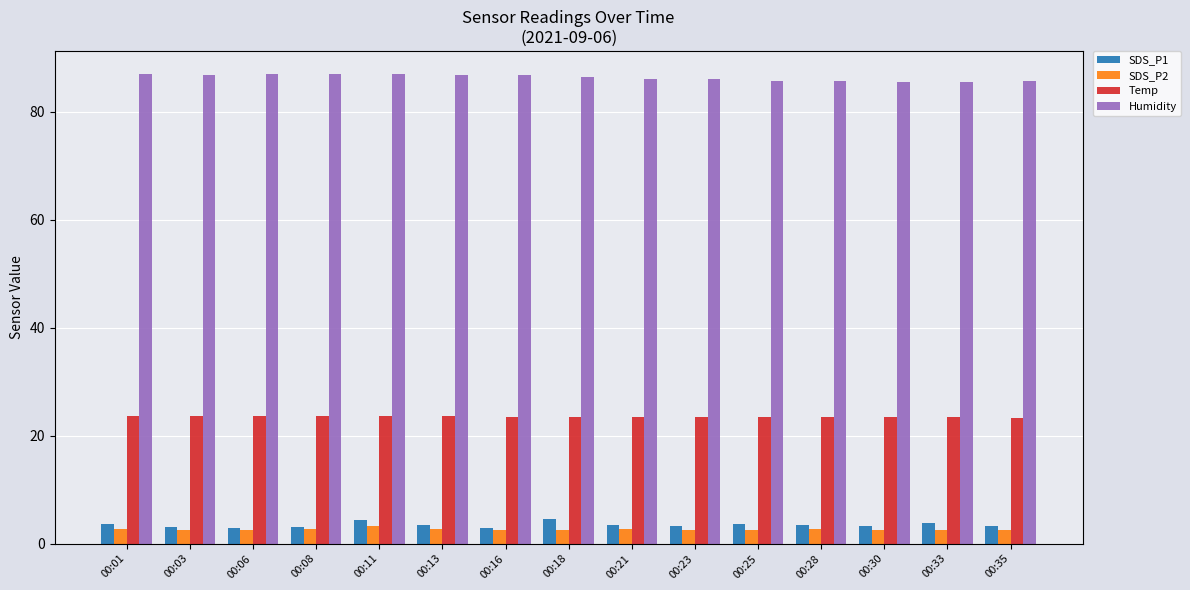

What are all the series names shown in the legend?

SDS_P1, SDS_P2, Temp, Humidity